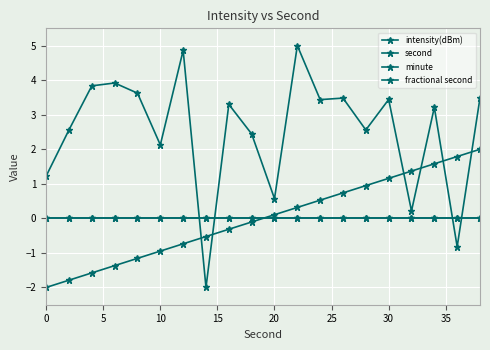

Is this an area chart (filled region under the line)?

No